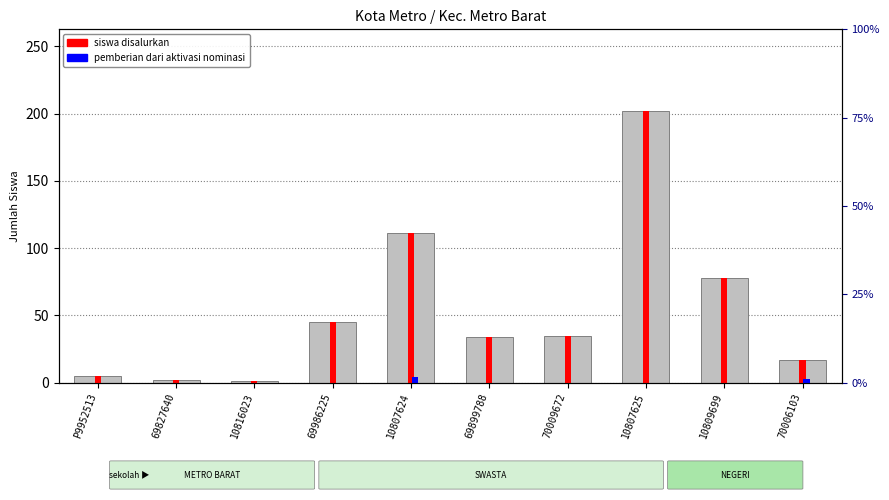

What is the label of the 9th bar from the right?

69827640